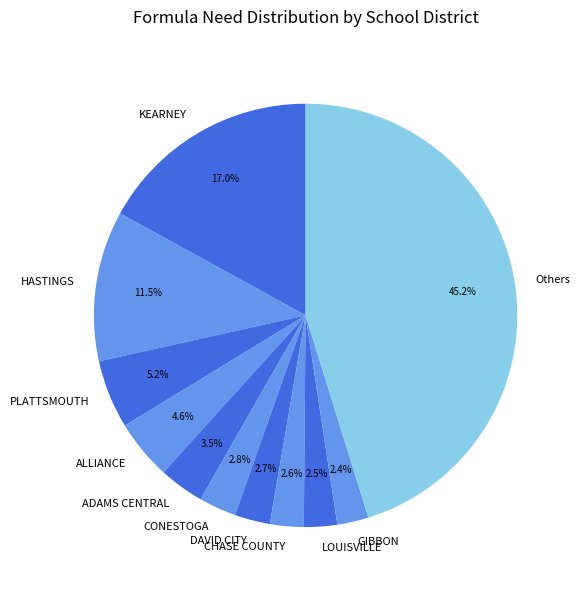

How many slices are in this pie chart?

11